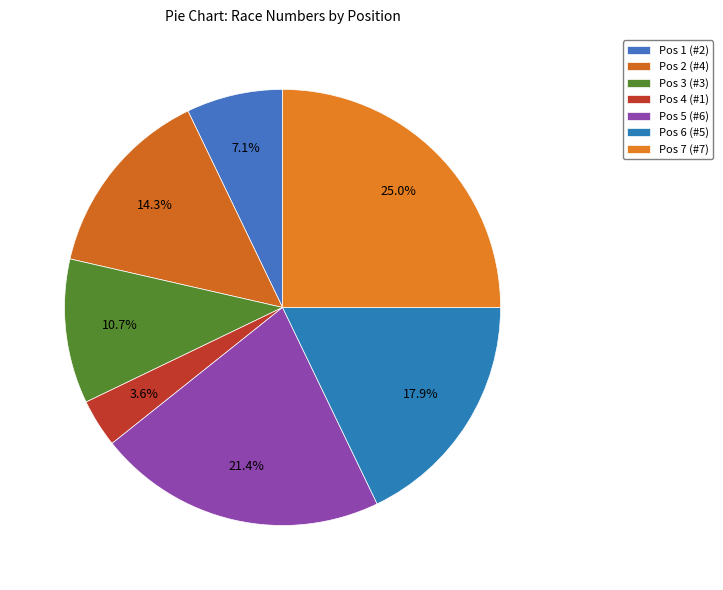

Does any single category account for the majority?

No